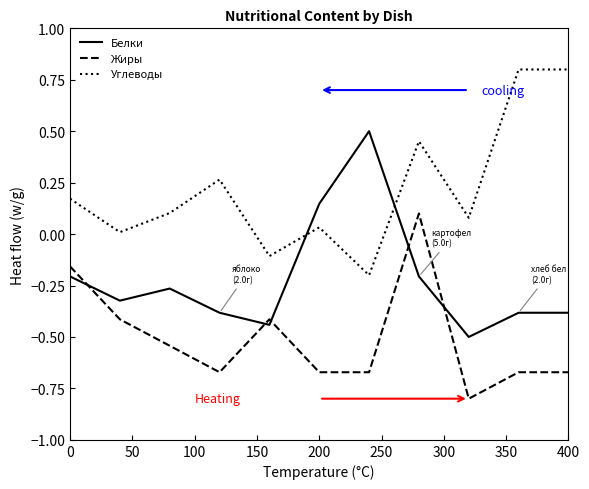

Which series ends up on top after the final intersection of Углеводы and Белки?

Углеводы